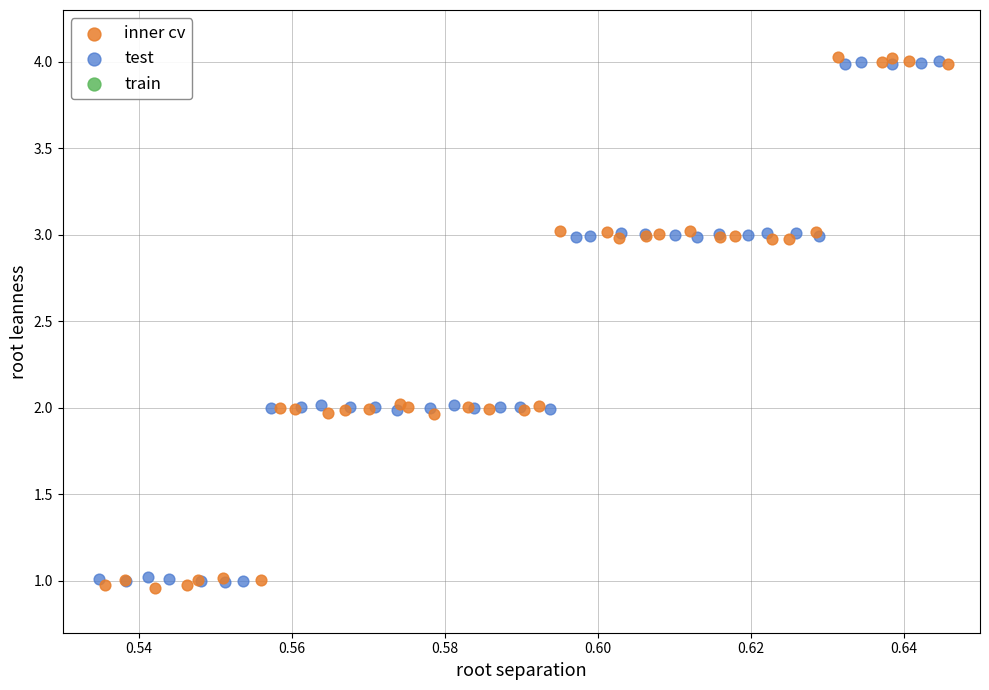

Which series has the largest Y range (max minus min)?

inner cv